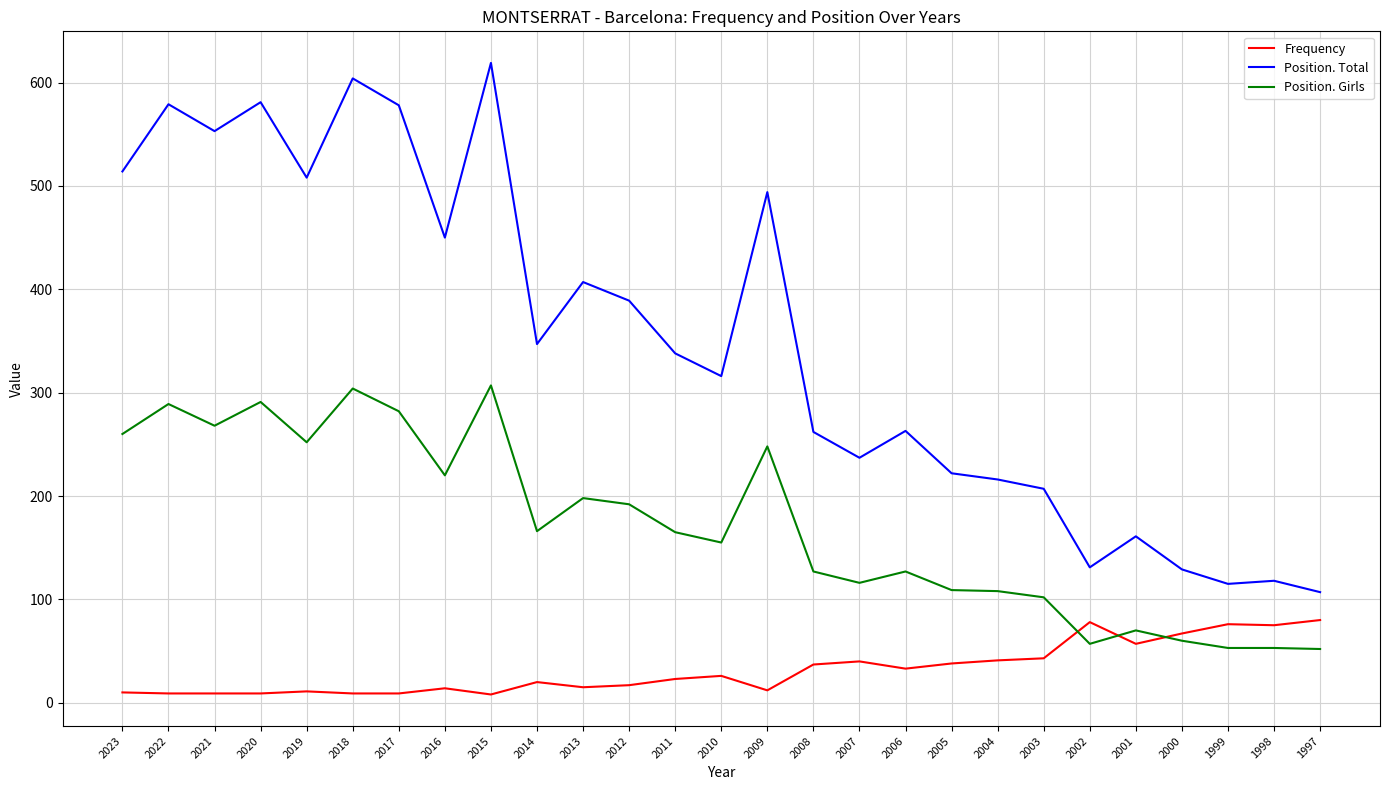

Which series has the largest total across all categories?

Position. Total